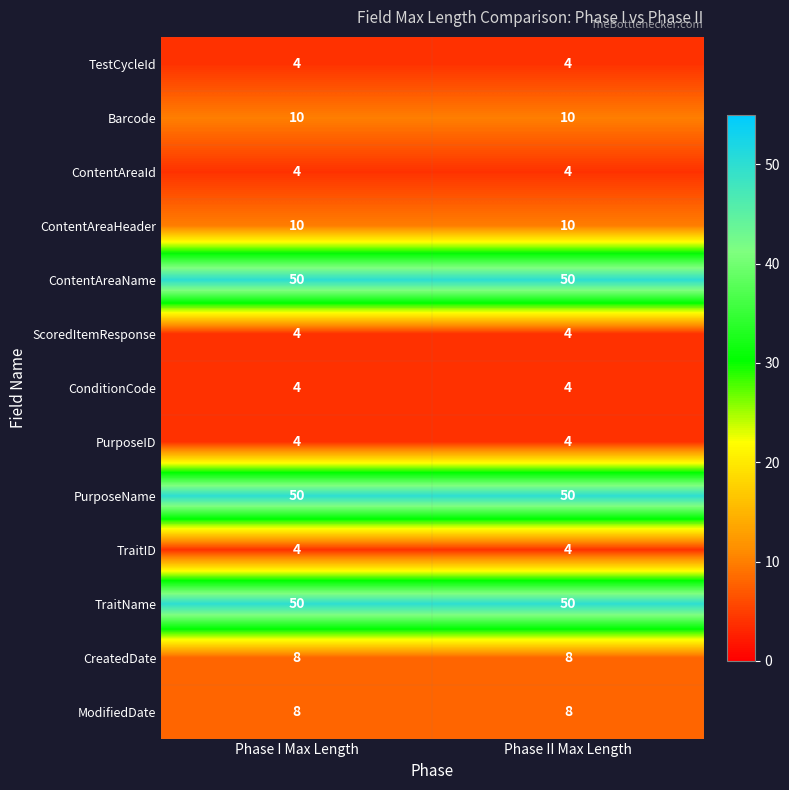

What is the highest value of the TraitName series?

50